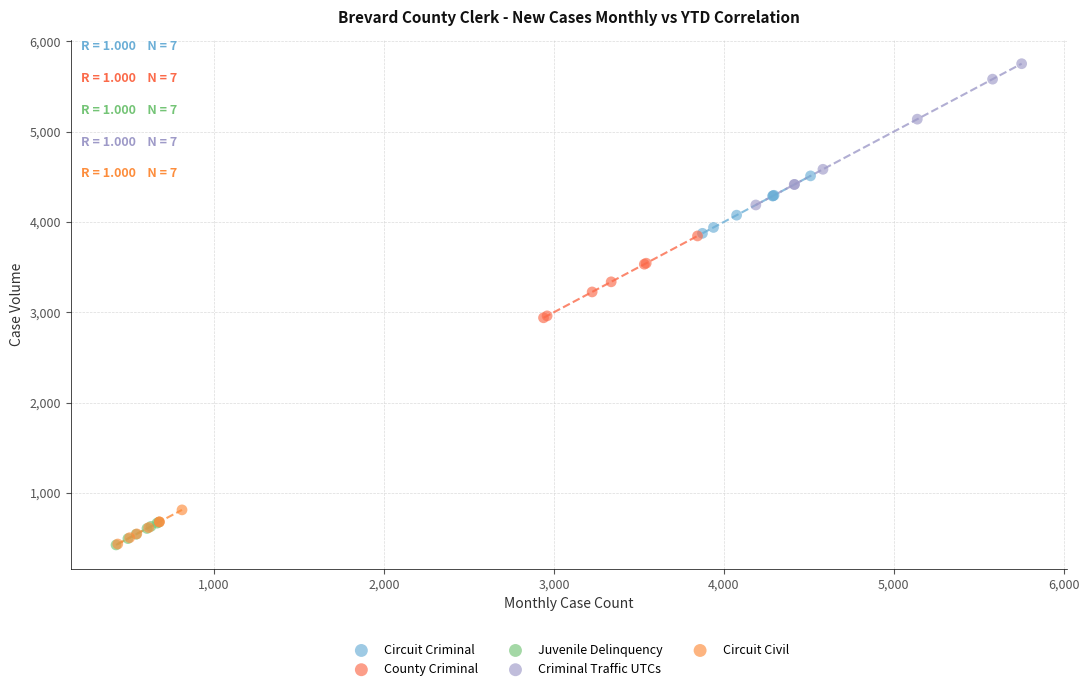

Which series reaches the maximum Y coordinate?

Criminal Traffic UTCs